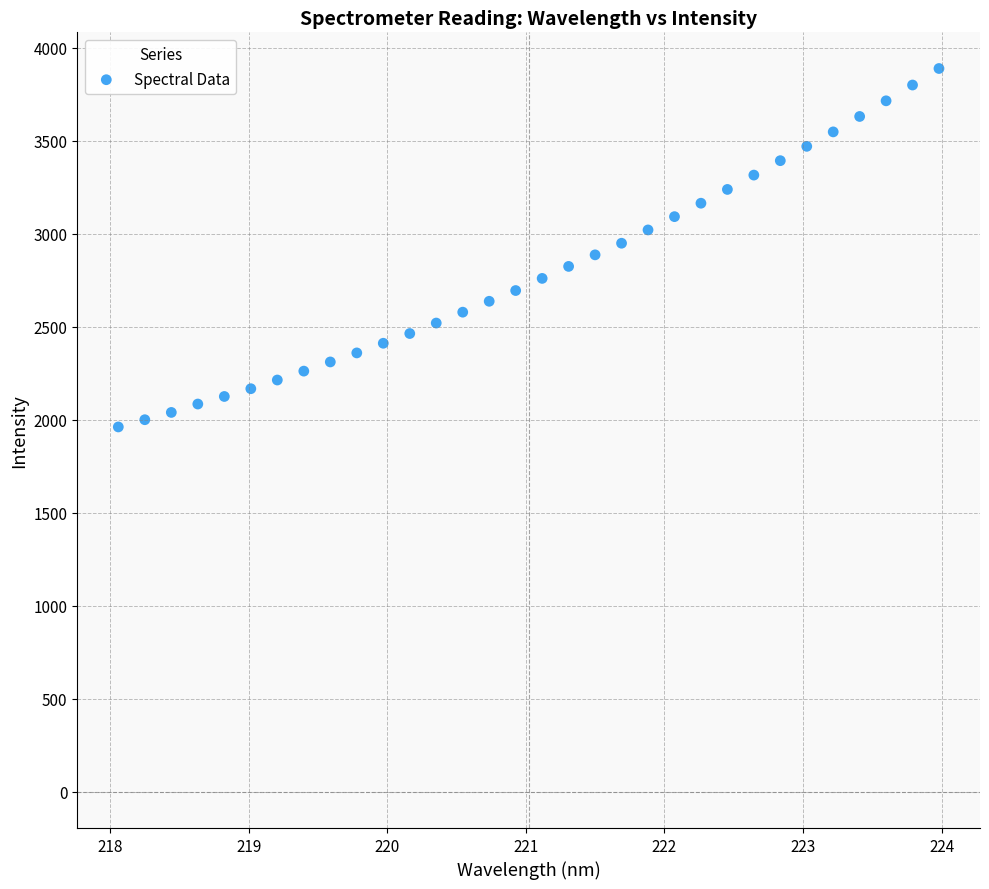

What is the range of Y values (max minus min)?

1926.2